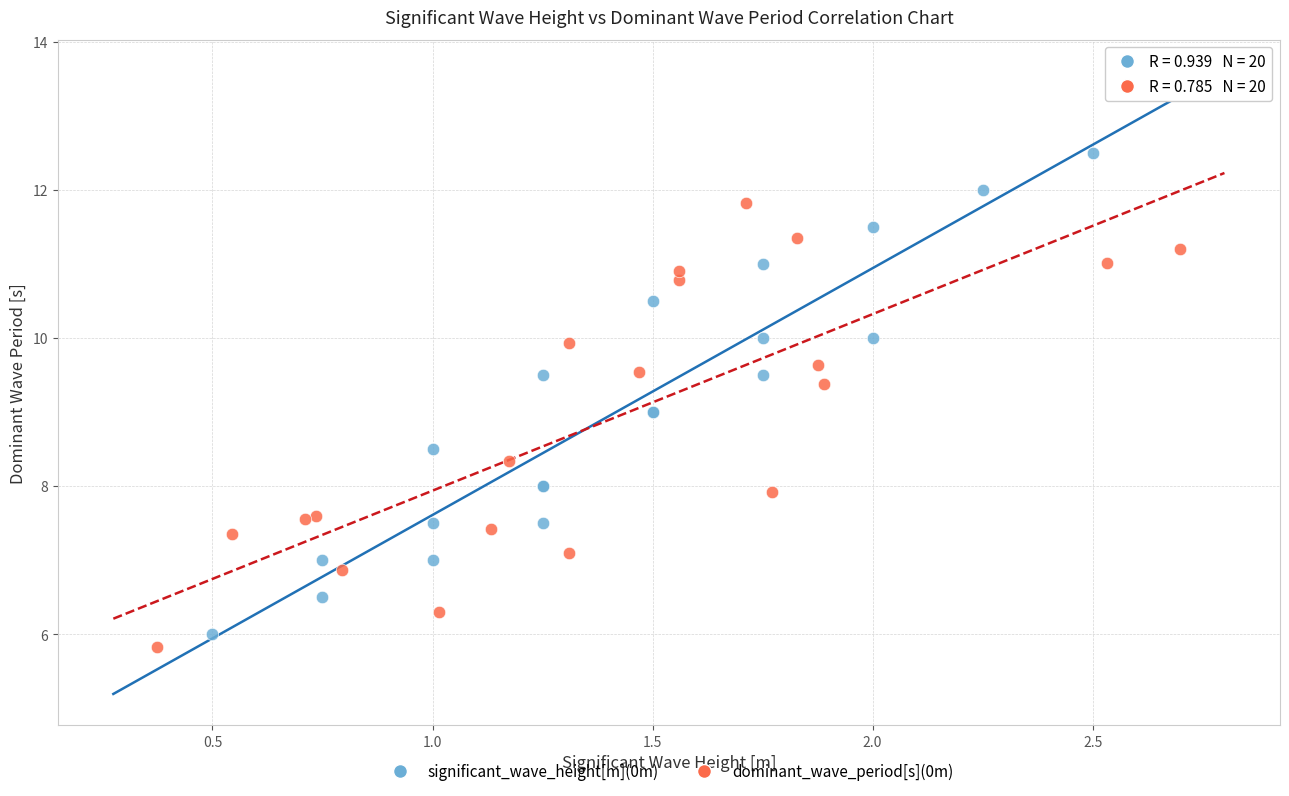

What are all the series names shown in the legend?

significant_wave_height[m](0m), dominant_wave_period[s](0m)